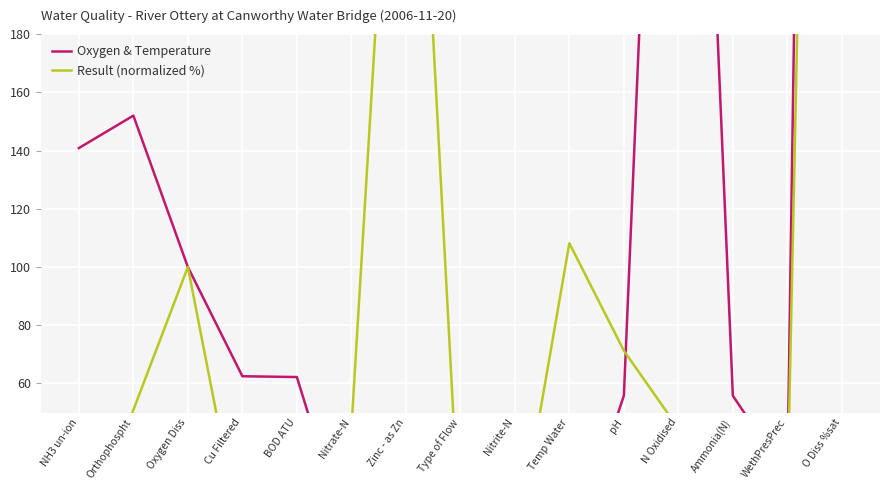

Reading left to right, transcribe all the data shown in this chart.

Oxygen & Temperature: NH3 un-ion=140.9	Orthophospht=152.0	Oxygen Diss=100.0	Cu Filtered=62.5	BOD ATU=62.2	Nitrate-N=1.7	Zinc - as Zn=0.7	Type of Flow=29.3	Nitrite-N=0.3	Temp Water=0.0	pH=55.8	N Oxidised=497.9	Ammonia(N)=55.8	WethPresPrec=27.9	O Diss %sat=1276.2
Result (normalized %): NH3 un-ion=0.4	Orthophospht=50.9	Oxygen Diss=100.0	Cu Filtered=4.0	BOD ATU=20.9	Nitrate-N=44.4	Zinc - as Zn=354.5	Type of Flow=4.0	Nitrite-N=0.2	Temp Water=108.2	pH=71.3	N Oxidised=44.5	Ammonia(N)=1.2	WethPresPrec=20.0	O Diss %sat=909.1